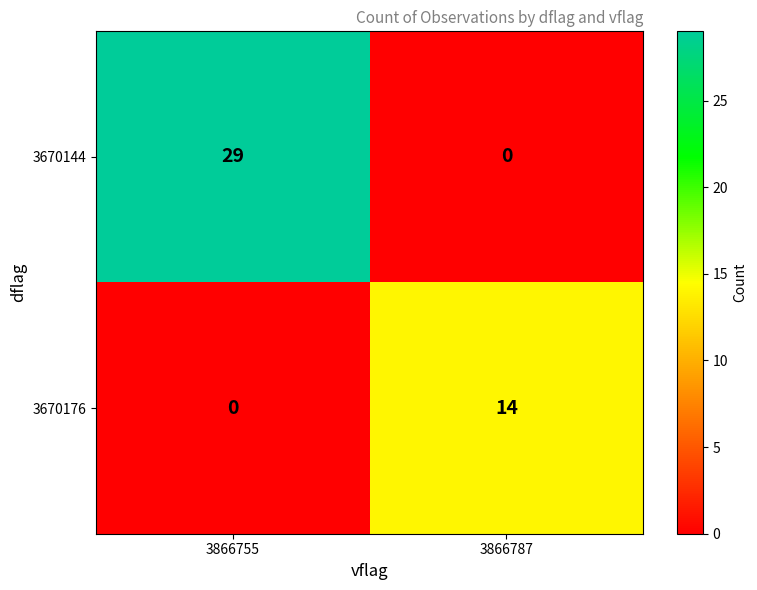

Rank the series at 3866755 from highest to lowest value.

3670144, 3670176